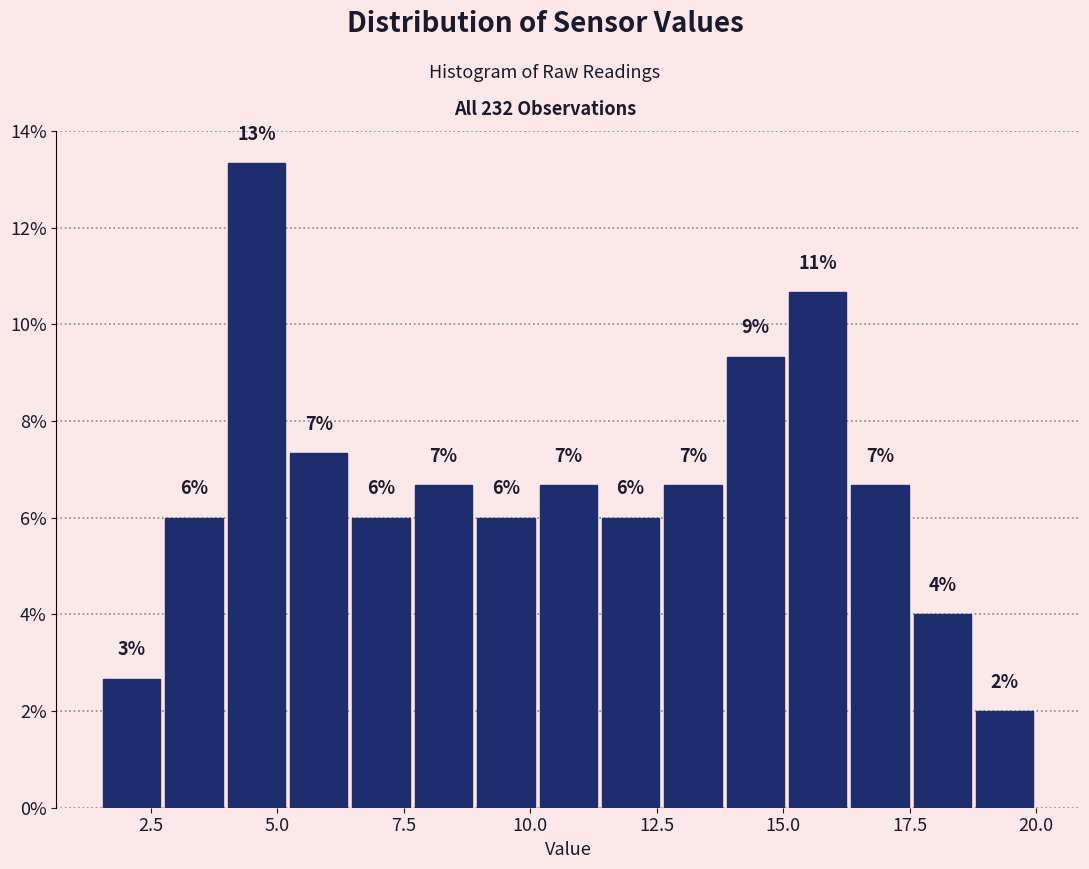

Around what value on the x-axis is the tallest bar? Give the approximate position of its centre, as read against the axis.

4.5